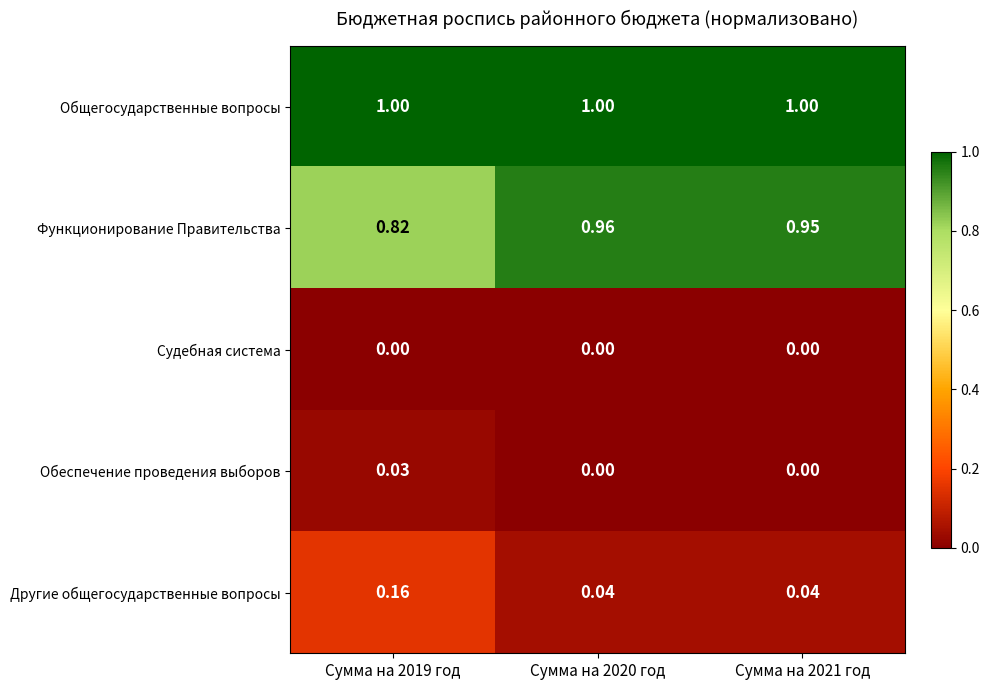

Rank the series by their maximum value, from highest to lowest.

Общегосударственные вопросы, Функционирование Правительства, Другие общегосударственные вопросы, Обеспечение проведения выборов, Судебная система